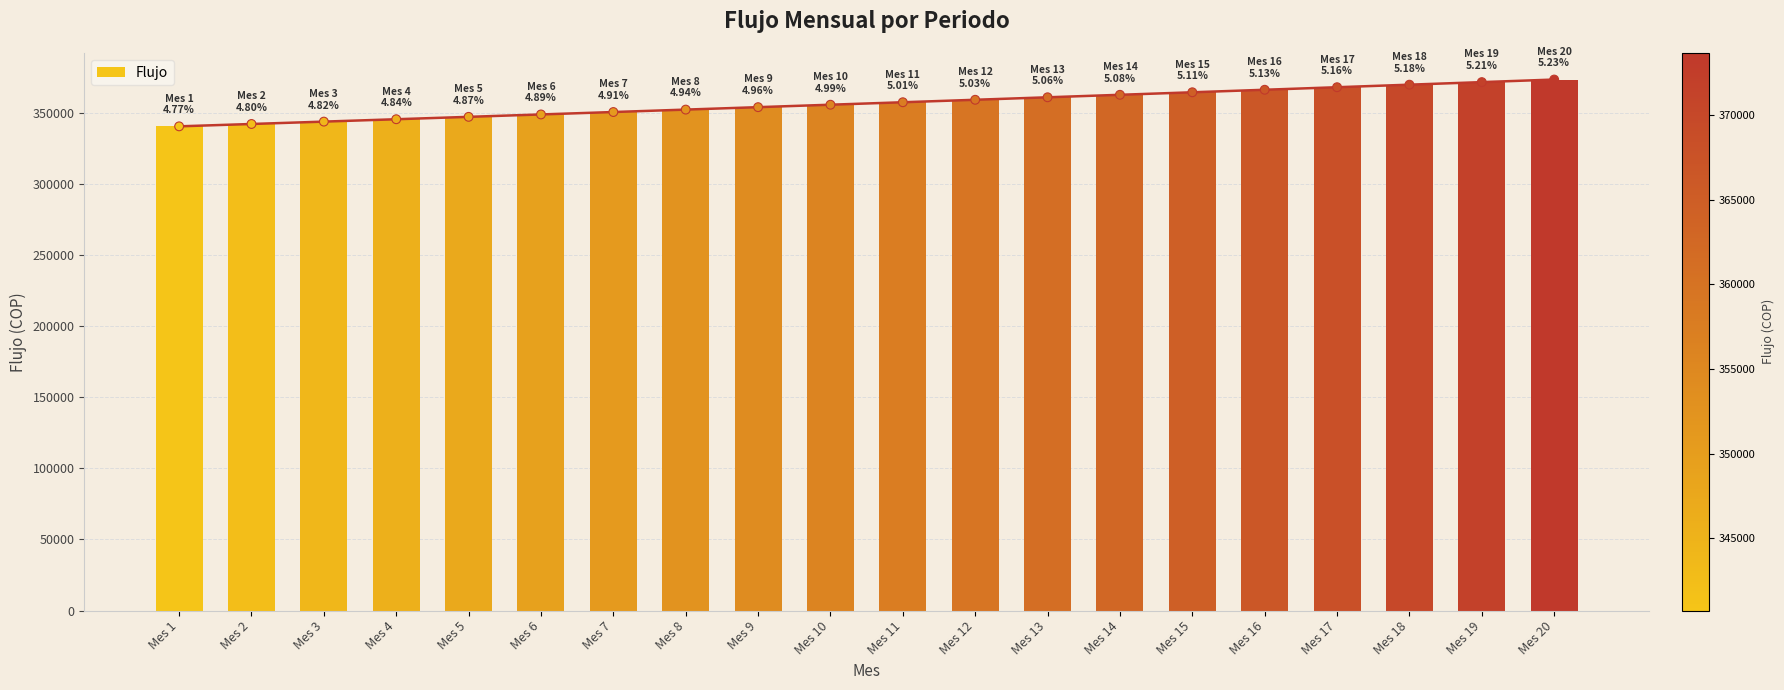

What is the change in value from Mes 9 to Mes 16?

+12247.1